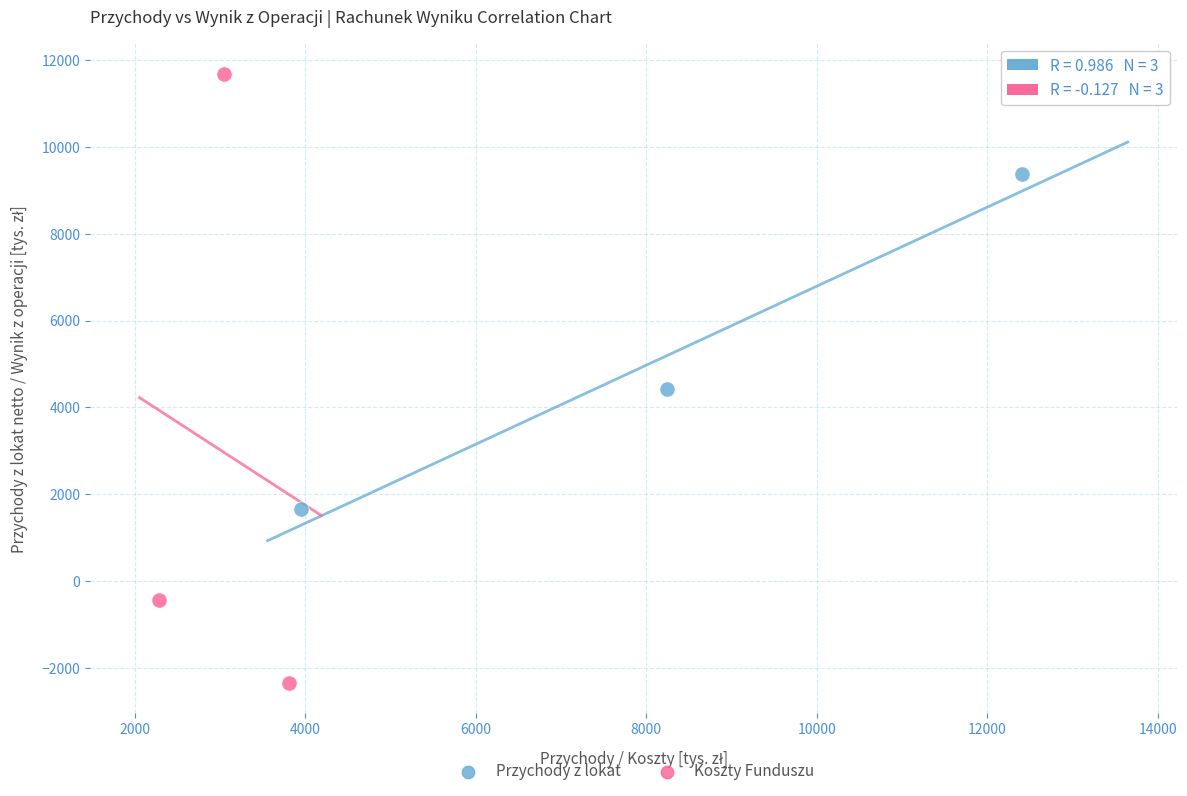

Which series reaches the minimum Y coordinate?

Koszty Funduszu